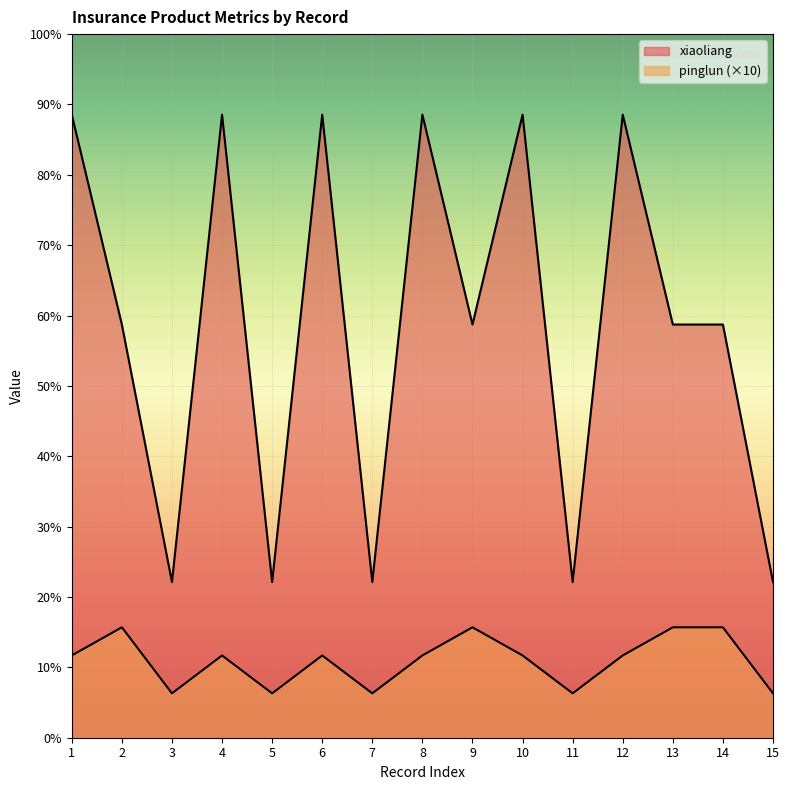

List the series in order of their overall mean, highest first.

xiaoliang, pinglun